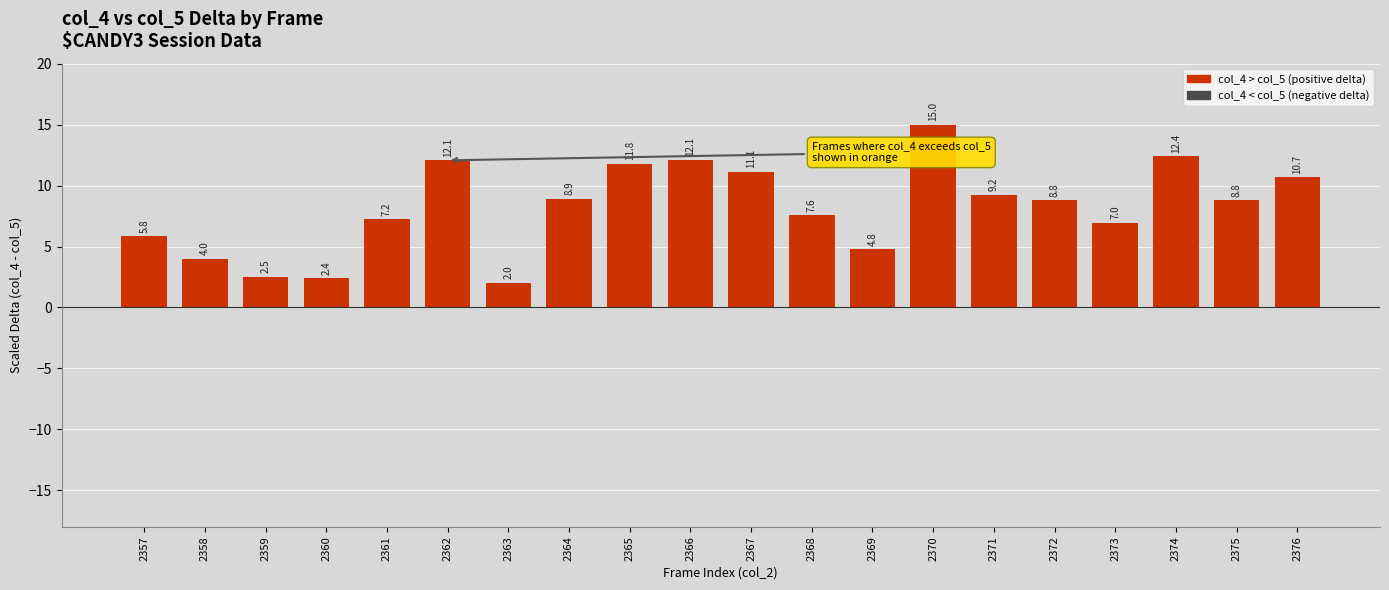

What is the maximum value shown in the chart?

15.0